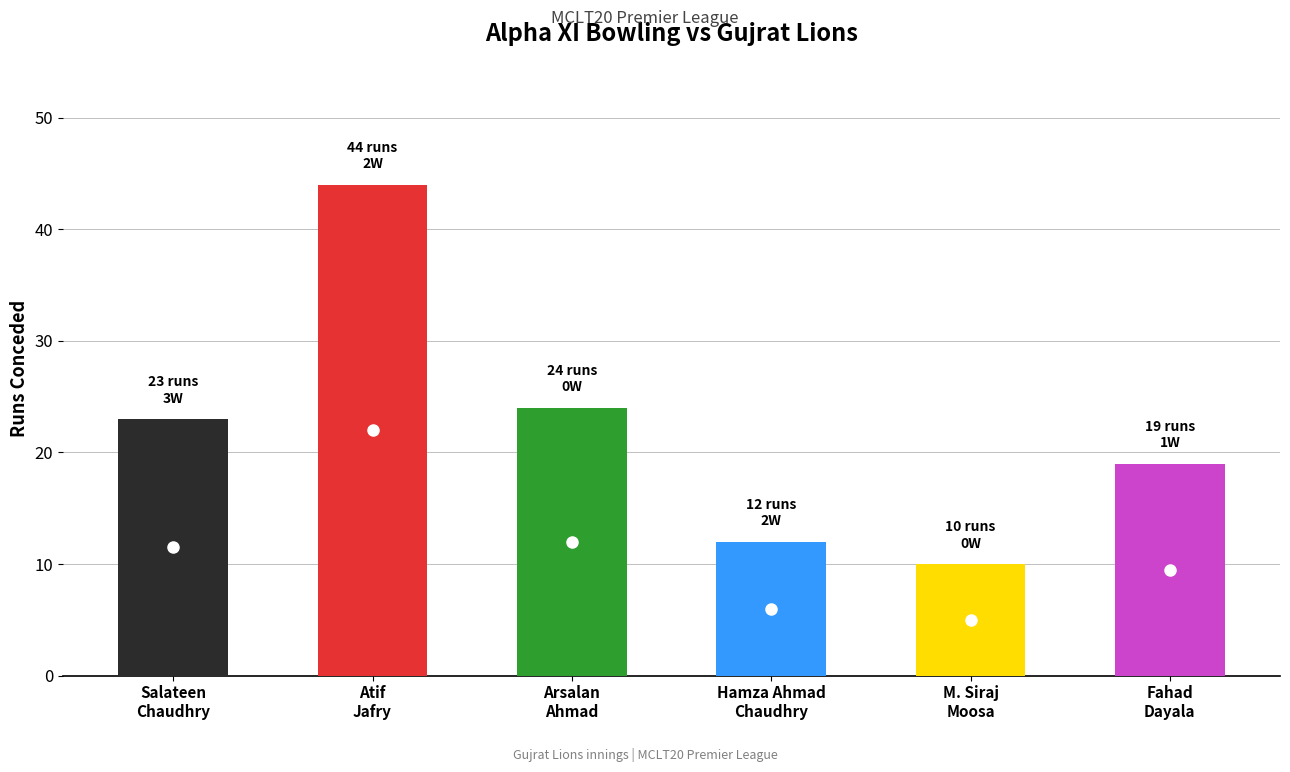

Reading left to right, extract all data points from this chart.

Runs: 23	44	24	12	10	19
Wickets: 3	2	0	2	0	1